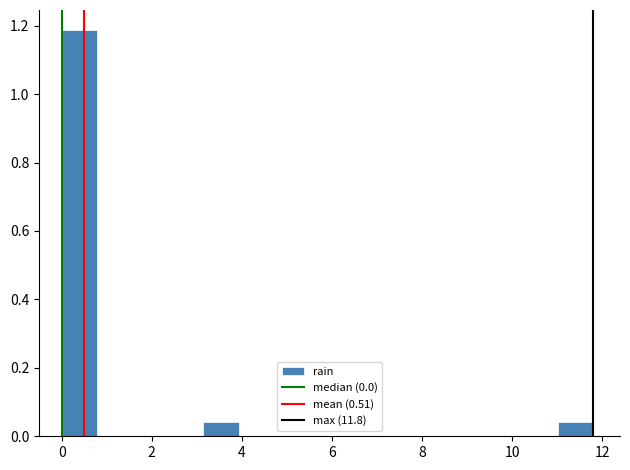

Read against the x-axis, roughly where is the centre of the tallest bar?

0.4